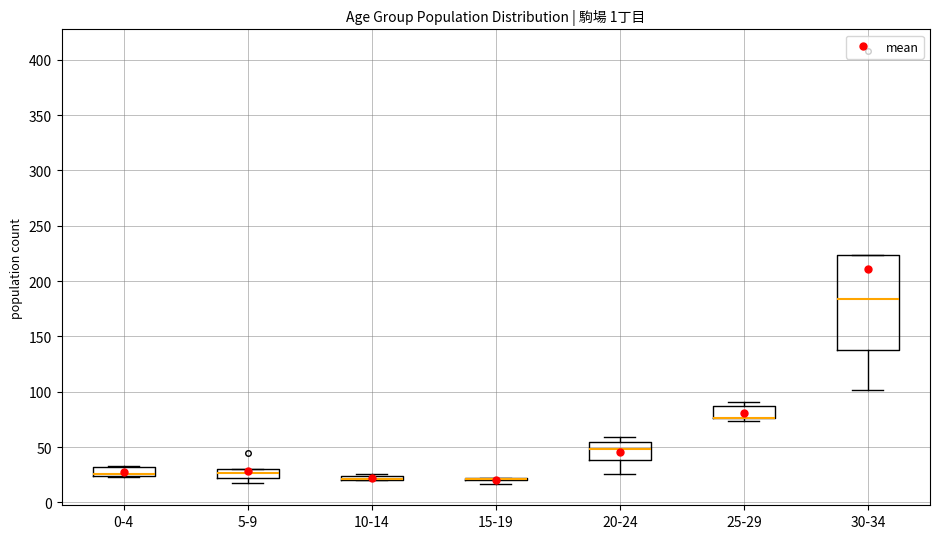

Where is the upper edge of the box for 30-34 on the y-axis? The values are not printed on the chart, so give them approximately, as read against the axis.

225